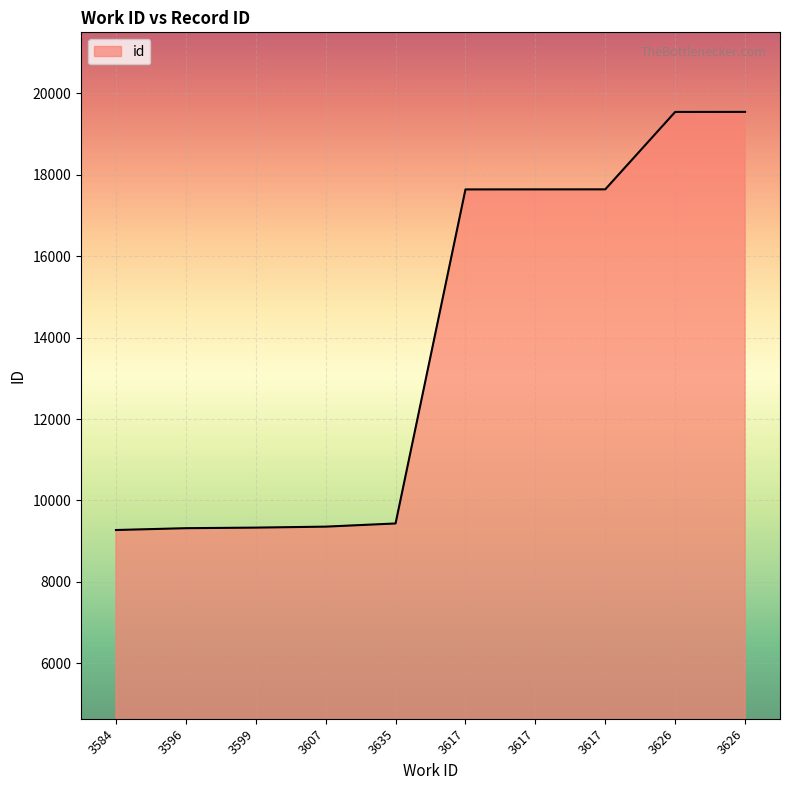

Reading left to right, list all the values displayed in this chart.

3584=9273	3596=9318	3599=9332	3607=9356	3635=9434	3617=17641	3617=17642	3617=17643	3626=19545	3626=19546